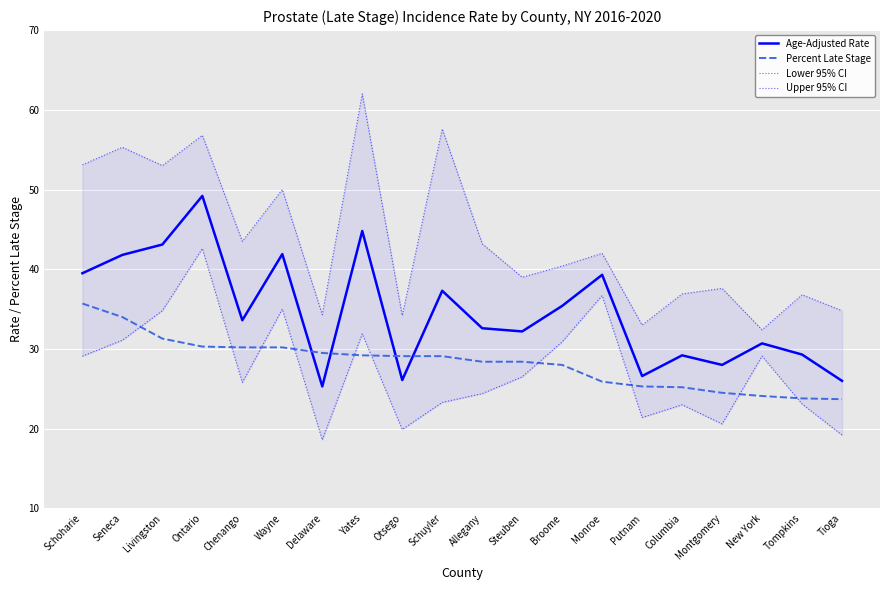

How many lines are shown in the chart?

4